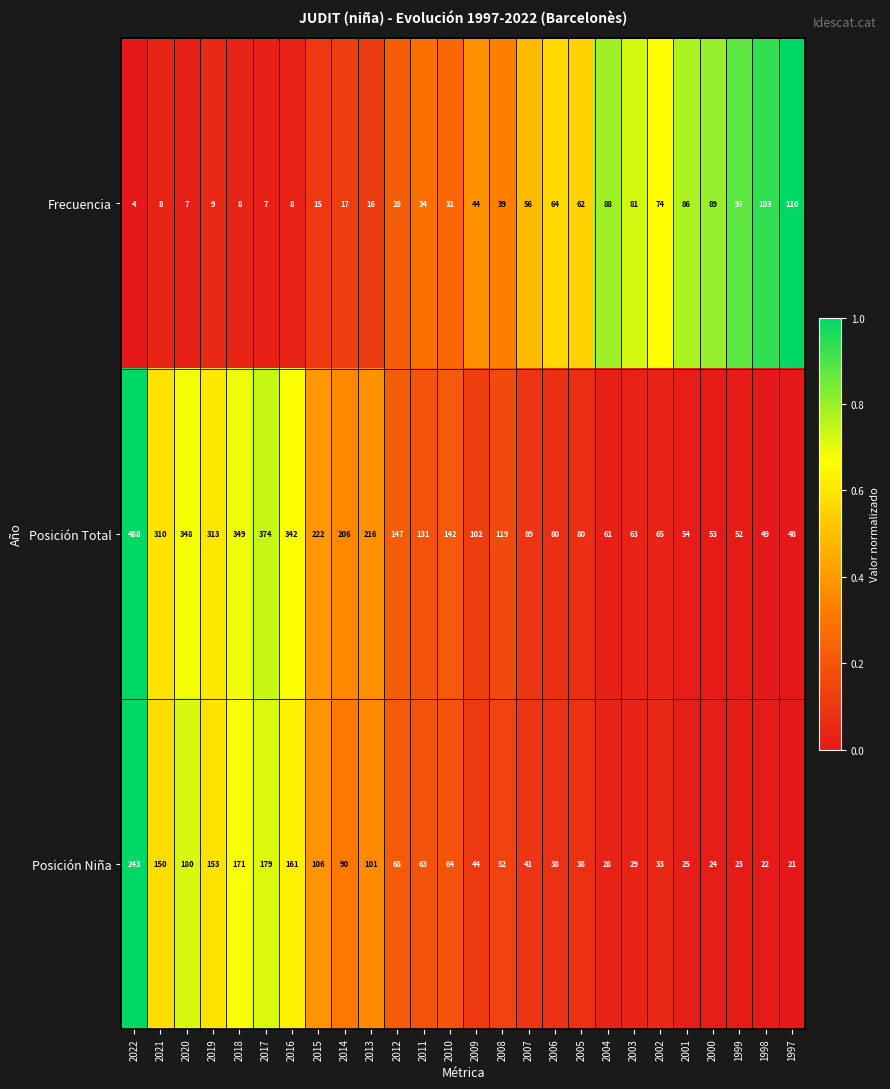

At 2012, list the series in order from smallest to largest.

Frecuencia, Posición Niña, Posición Total